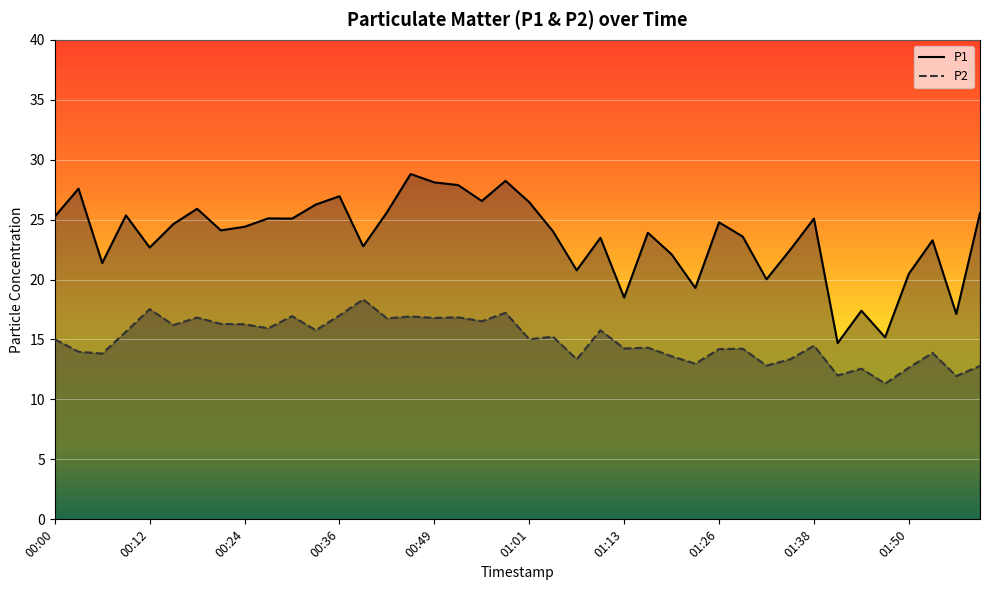

What position from the right is 02:00?

1